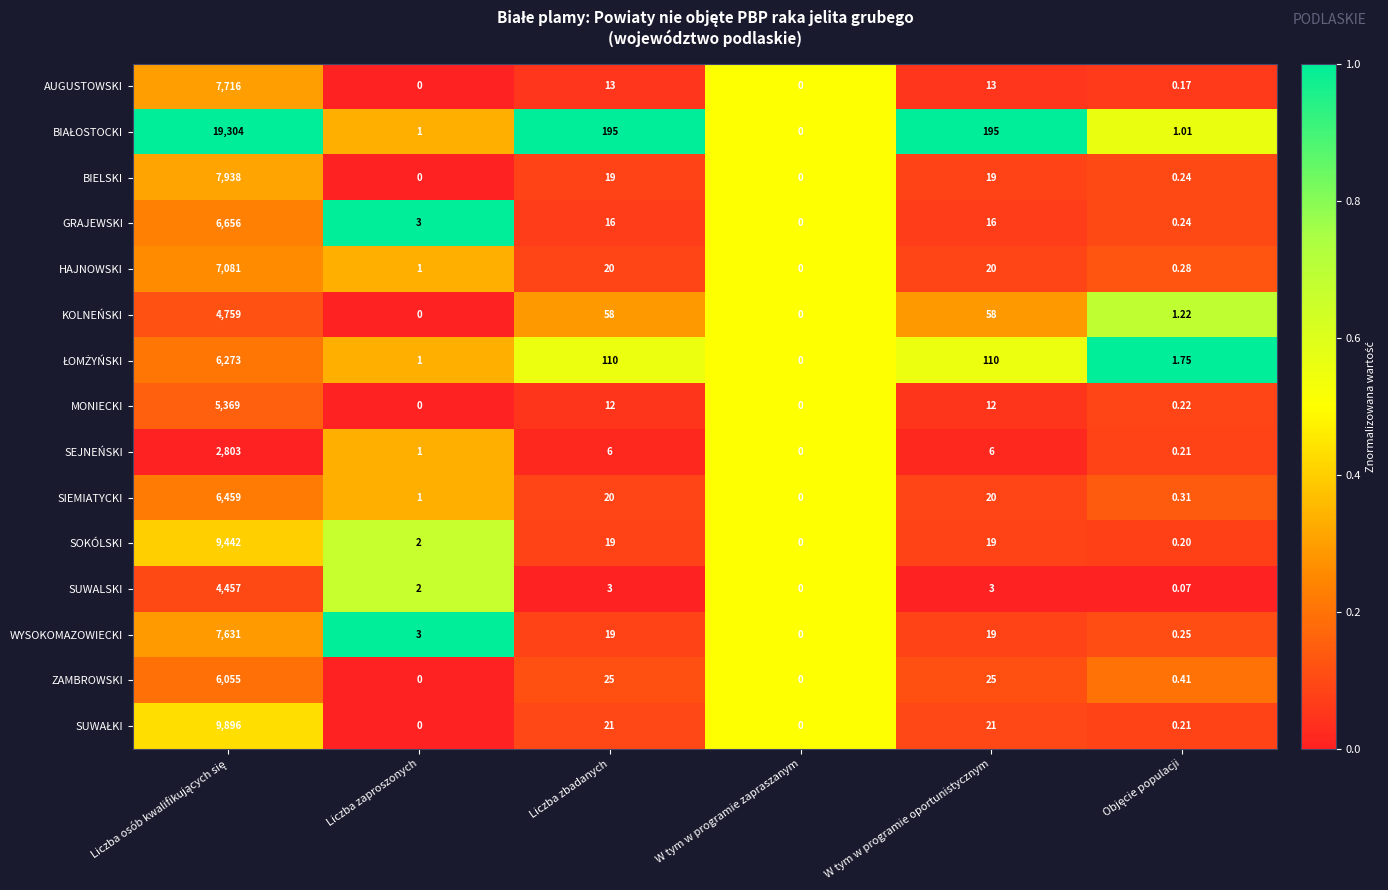

Which category has the lowest value in the SEJNEŃSKI series?

W tym w programie zapraszanym